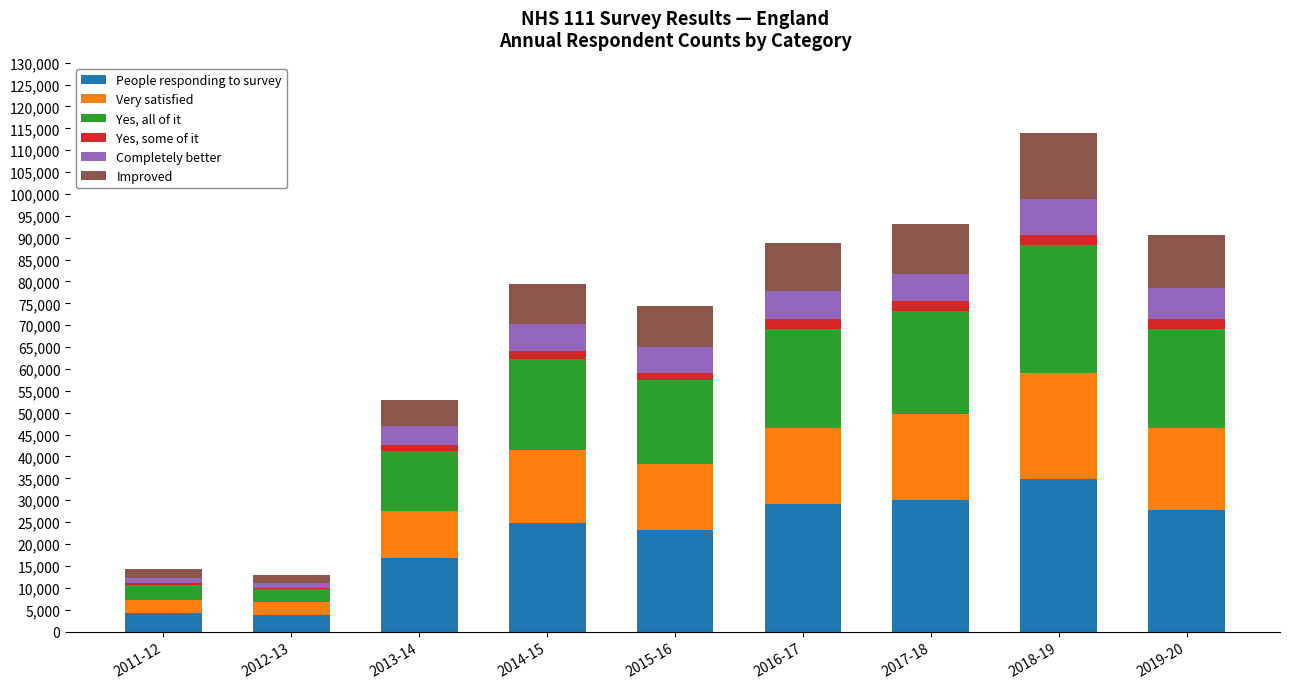

At which category is the sum across all series the highest?

2018-19